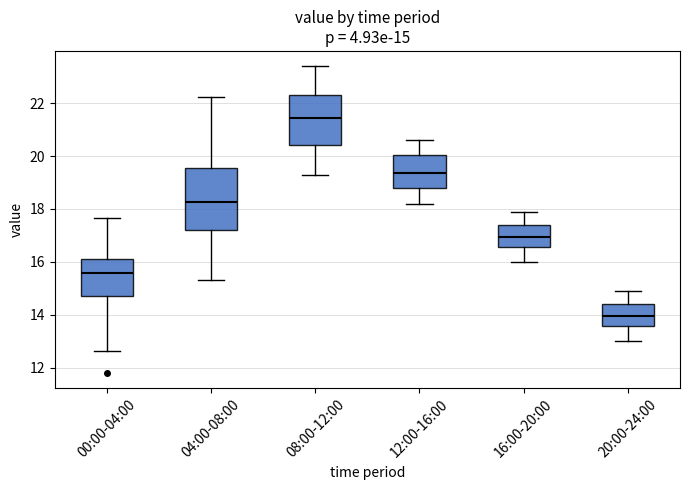

Comparing the boxes themselves (not the whiskers), which one is the tallest?

04:00-08:00